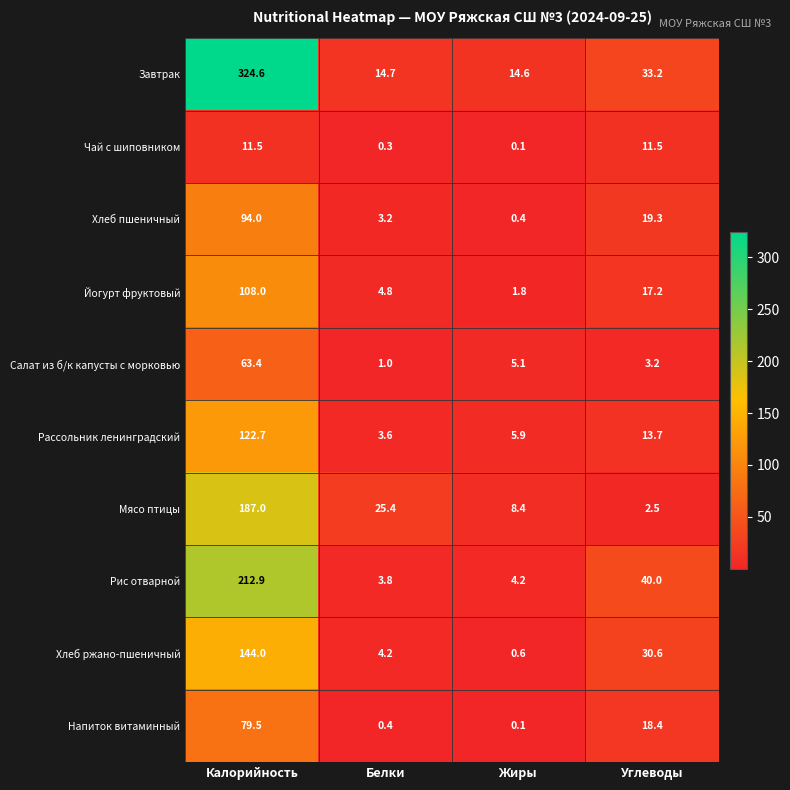

What is the total value across all series at Калорийность?

1347.6